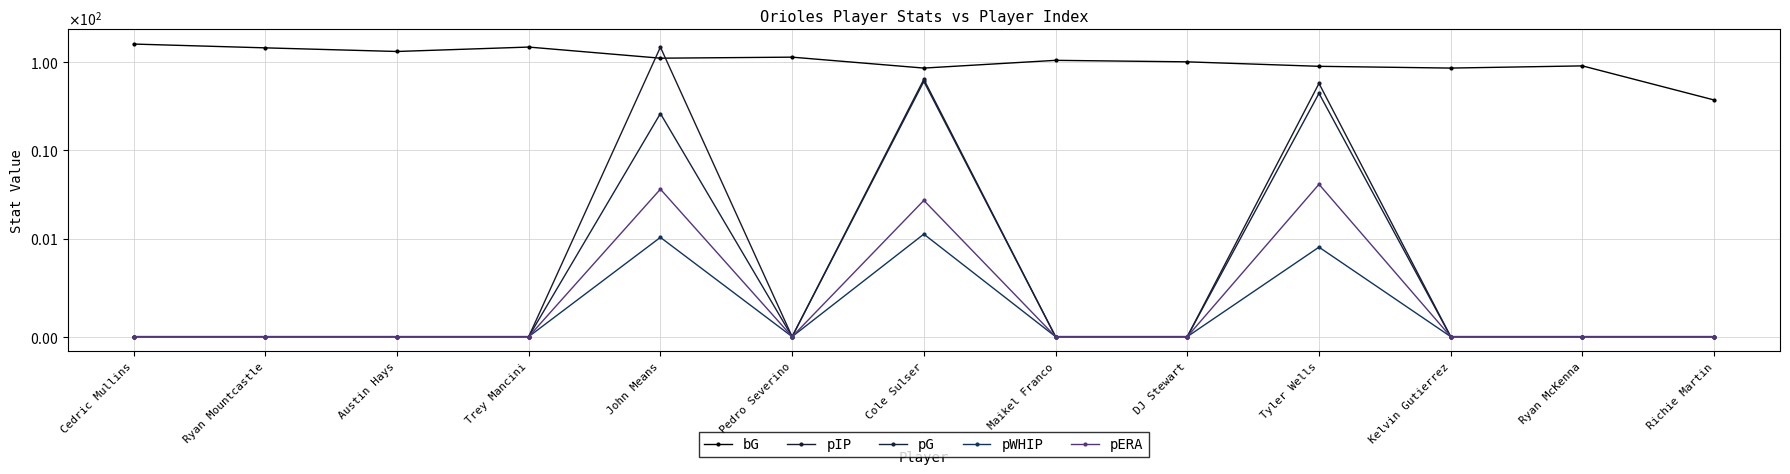

Reading right to left, what are all the values shown in this chart?

bG: Richie Martin=37.0	Ryan McKenna=90.0	Kelvin Gutierrez=85.0	Tyler Wells=89.0	DJ Stewart=100.0	Maikel Franco=104.0	Cole Sulser=85.0	Pedro Severino=113.0	John Means=110.0	Trey Mancini=147.0	Austin Hays=131.0	Ryan Mountcastle=144.0	Cedric Mullins=159.0
pIP: Richie Martin=0.0	Ryan McKenna=0.0	Kelvin Gutierrez=0.0	Tyler Wells=57.0	DJ Stewart=0.0	Maikel Franco=0.0	Cole Sulser=63.3	Pedro Severino=0.0	John Means=146.7	Trey Mancini=0.0	Austin Hays=0.0	Ryan Mountcastle=0.0	Cedric Mullins=0.0
pG: Richie Martin=0.0	Ryan McKenna=0.0	Kelvin Gutierrez=0.0	Tyler Wells=44.0	DJ Stewart=0.0	Maikel Franco=0.0	Cole Sulser=60.0	Pedro Severino=0.0	John Means=26.0	Trey Mancini=0.0	Austin Hays=0.0	Ryan Mountcastle=0.0	Cedric Mullins=0.0
pWHIP: Richie Martin=0.0	Ryan McKenna=0.0	Kelvin Gutierrez=0.0	Tyler Wells=0.9	DJ Stewart=0.0	Maikel Franco=0.0	Cole Sulser=1.1	Pedro Severino=0.0	John Means=1.0	Trey Mancini=0.0	Austin Hays=0.0	Ryan Mountcastle=0.0	Cedric Mullins=0.0
pERA: Richie Martin=0.0	Ryan McKenna=0.0	Kelvin Gutierrez=0.0	Tyler Wells=4.1	DJ Stewart=0.0	Maikel Franco=0.0	Cole Sulser=2.7	Pedro Severino=0.0	John Means=3.6	Trey Mancini=0.0	Austin Hays=0.0	Ryan Mountcastle=0.0	Cedric Mullins=0.0